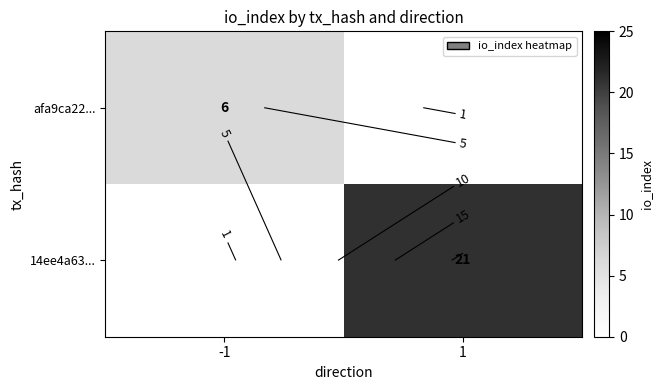

The afa9ca22... series shows 3 at -1. True or false?

False